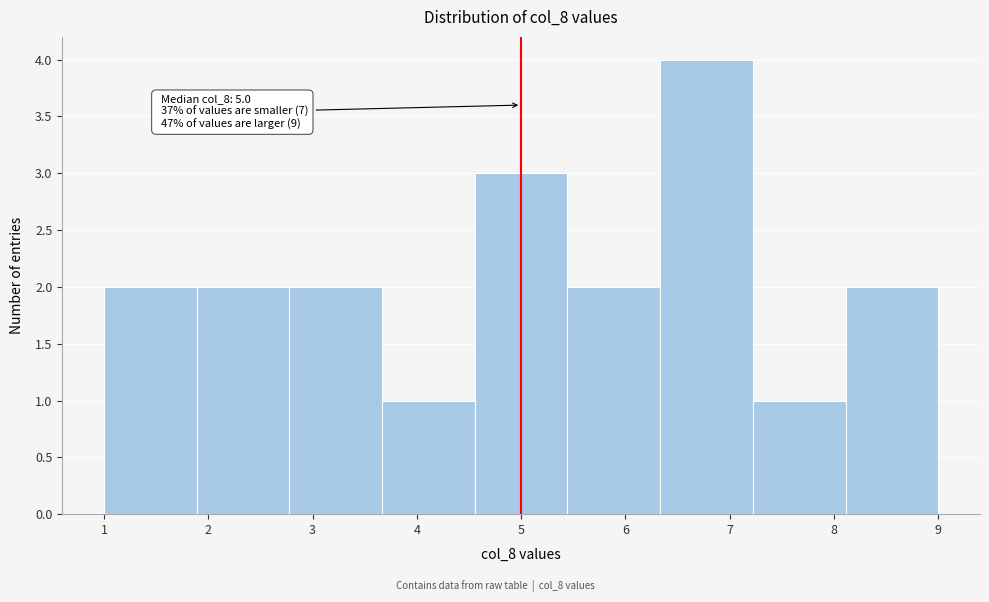

Over which range of the x-axis is the bar tallest?

6.3 to 7.2